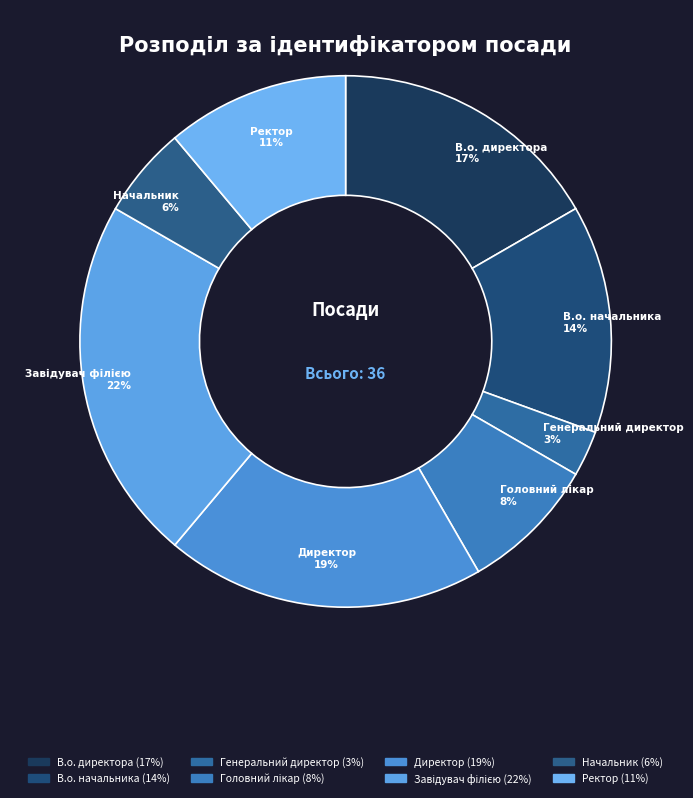

How many slices are in this pie chart?

8